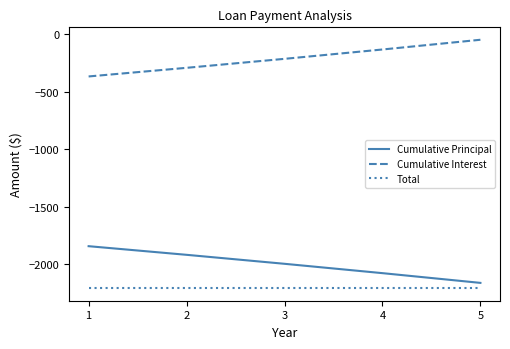

What is the difference between the maximum and minimum values in the Cumulative Interest series?

319.3